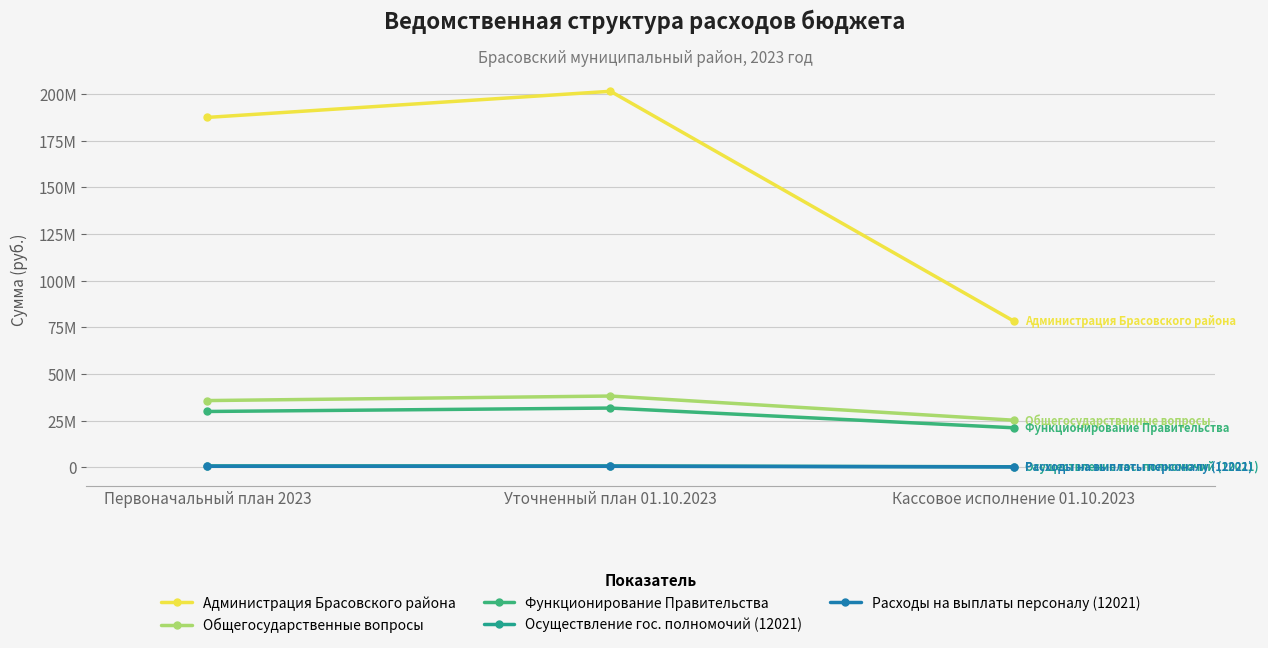

Reading left to right, transcribe all the data shown in this chart.

Администрация Брасовского района: 187400925.6	201389945.7	78398480.1
Общегосударственные вопросы: 35812448.0	38241373.7	25308403.3
Функционирование Правительства: 29975131.0	31806470.7	21248682.9
Осуществление гос. полномочий (12021): 842480.0	842480.0	377088.5
Расходы на выплаты персоналу (12021): 630200.0	630200.0	282562.0